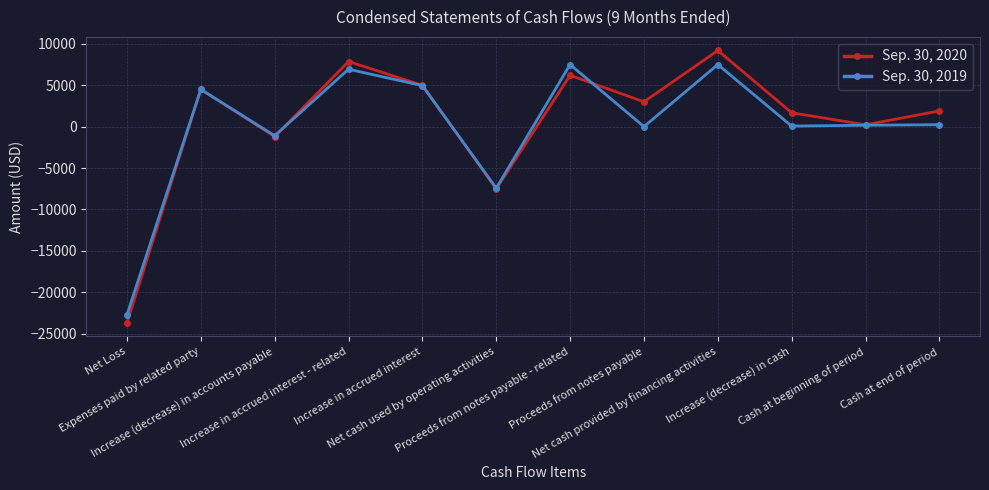

Does the chart display data point markers on the line(s)?

Yes